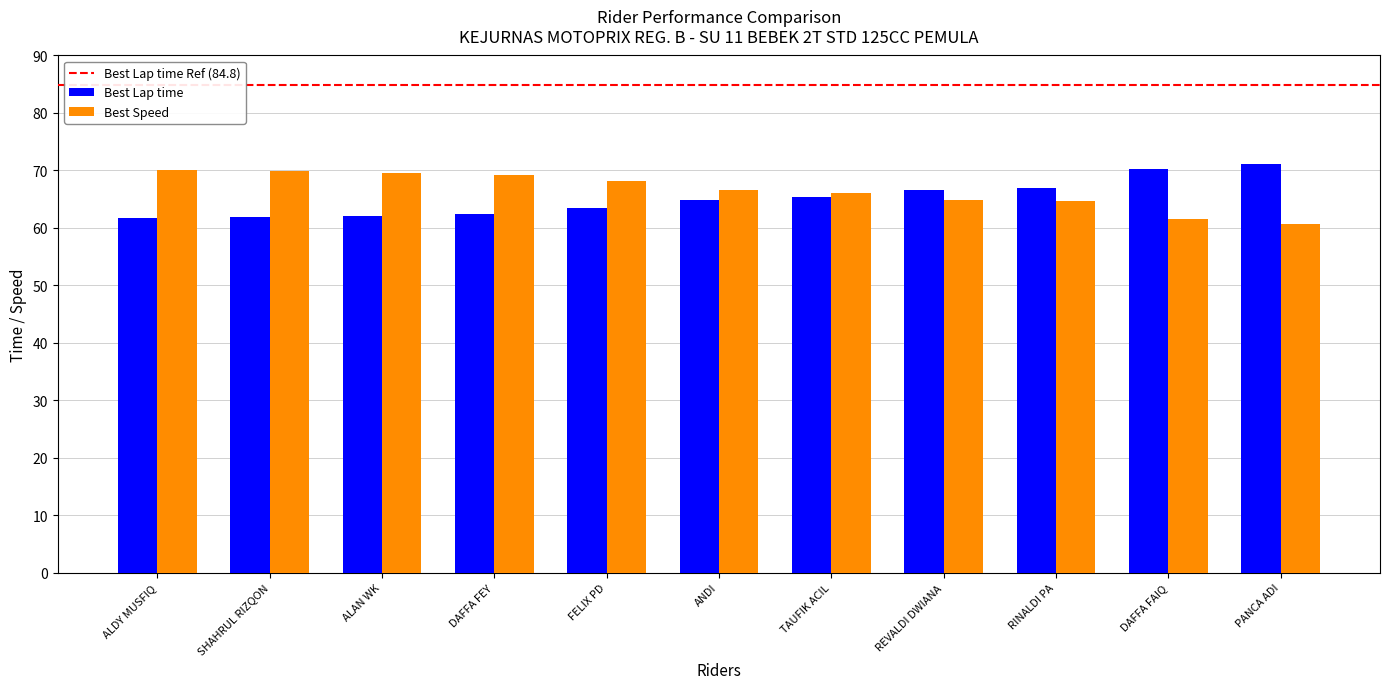

What is the value of the Best Lap time bar at the 11th from the left?

71.1